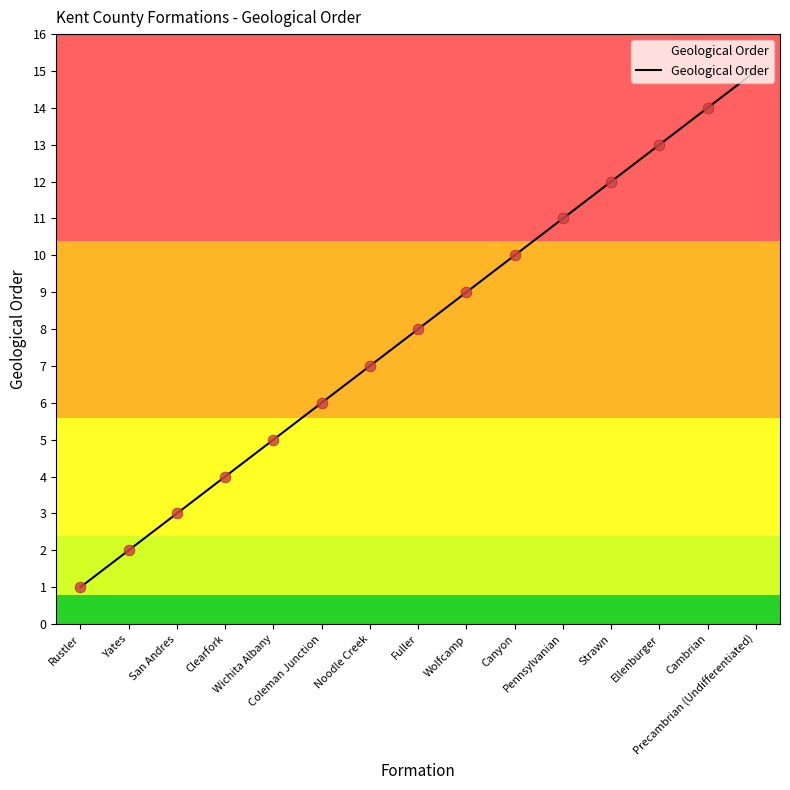

Approximately how many times larger is the value at Pennsylvanian compared to Wichita Albany?

2.2